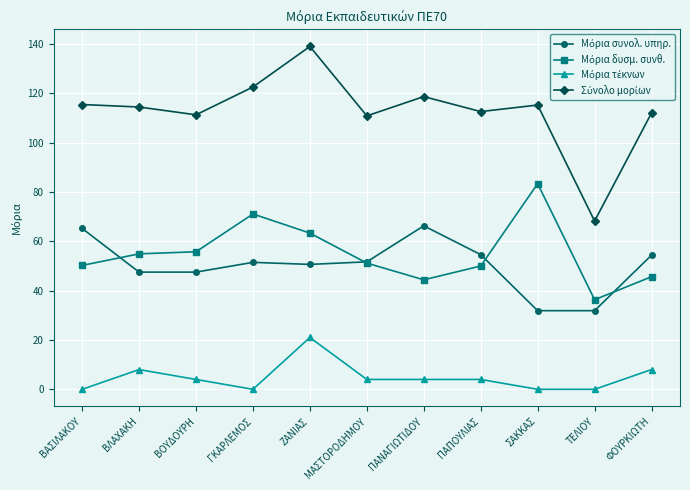

At how many categories does at least one series exceed 85?

10